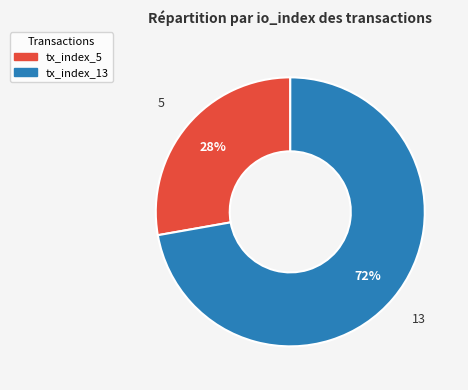

Combined, do tx_index_5 and tx_index_13 account for over 50%?

Yes